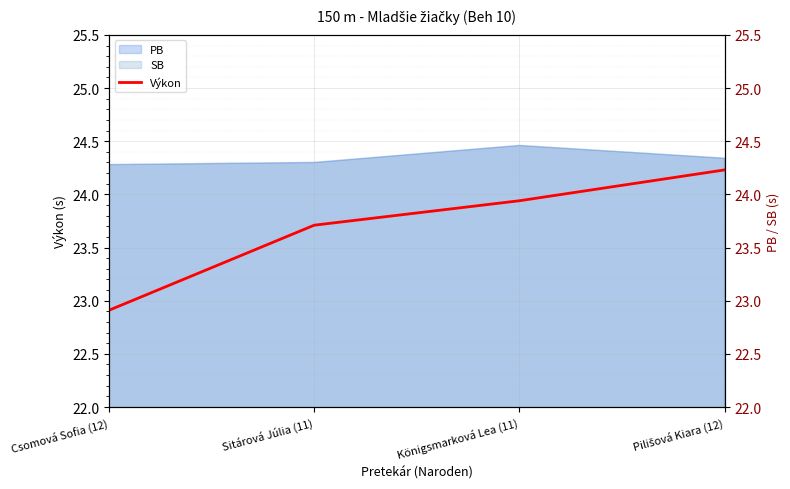

How many data points are less than 23?

1